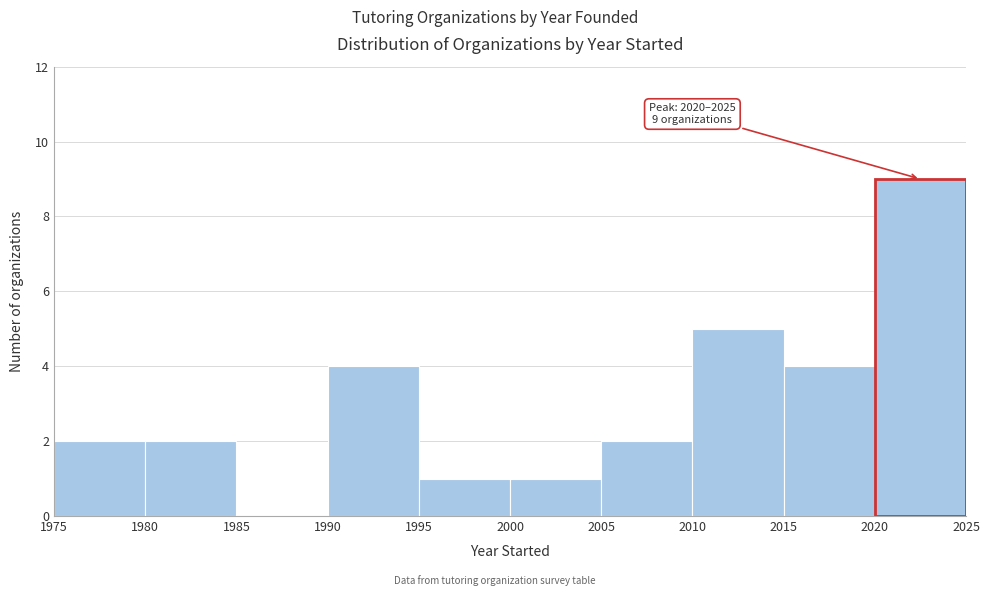

Over which range of the x-axis is the bar tallest?

2020 to 2025